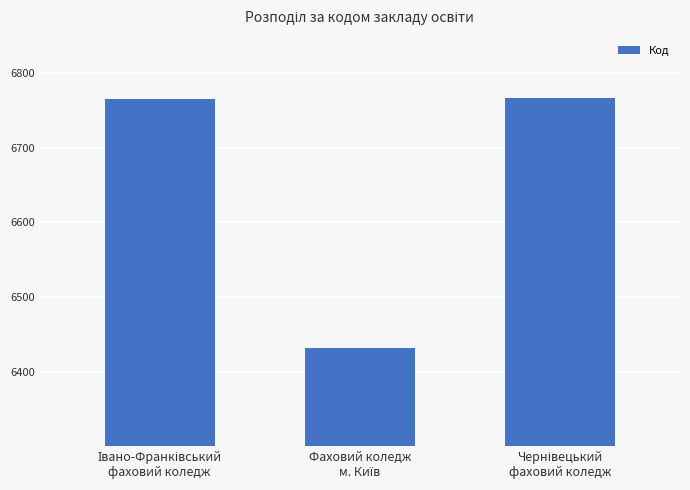

What is the greatest value displayed?

6767